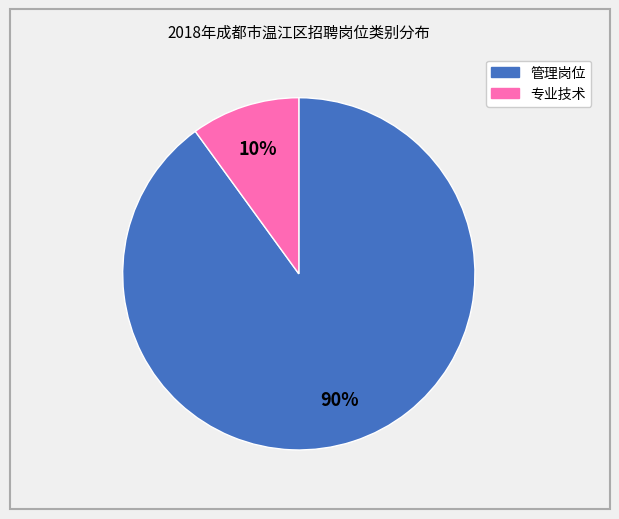

Count the number of slices in the pie.

2